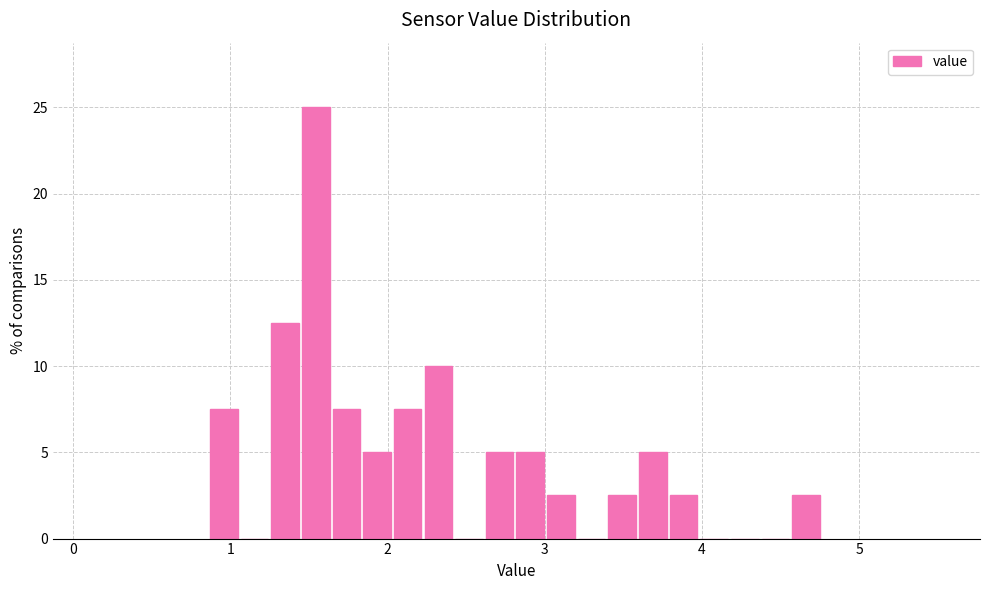

Around what value on the x-axis is the tallest bar? Give the approximate position of its centre, as read against the axis.

1.5